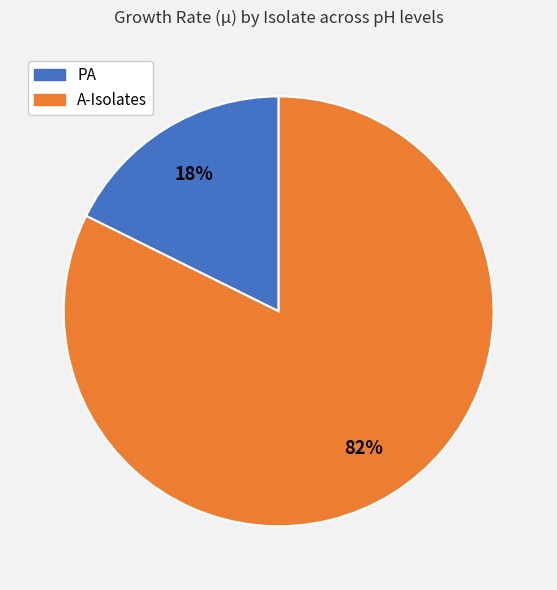

Is there any slice that represents more than half of the pie?

Yes